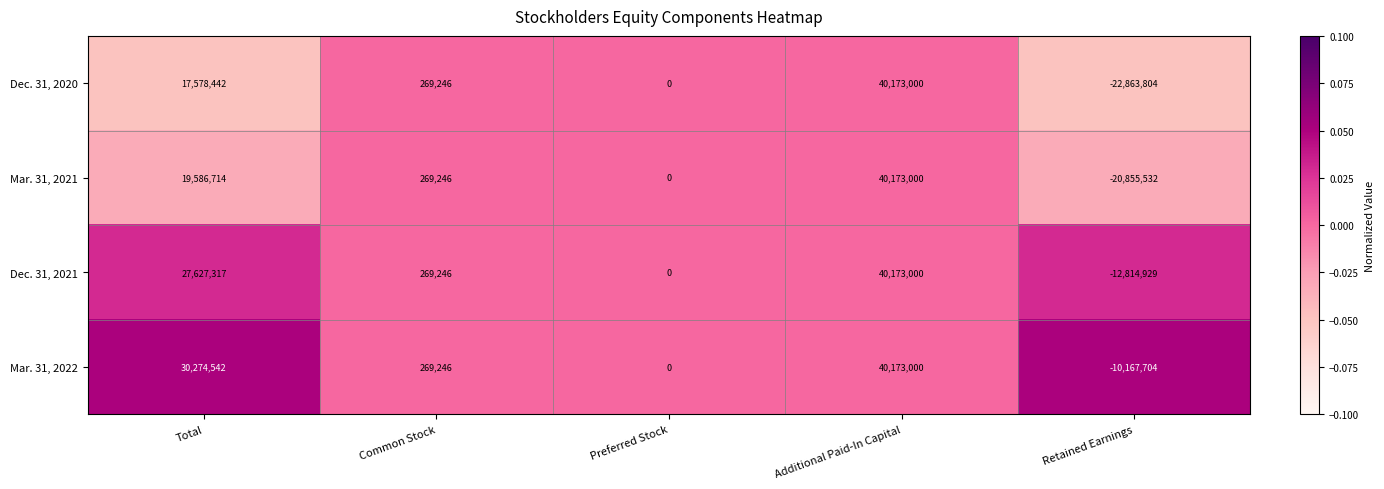

The Mar. 31, 2022 series shows -10167704 at Retained Earnings. True or false?

True